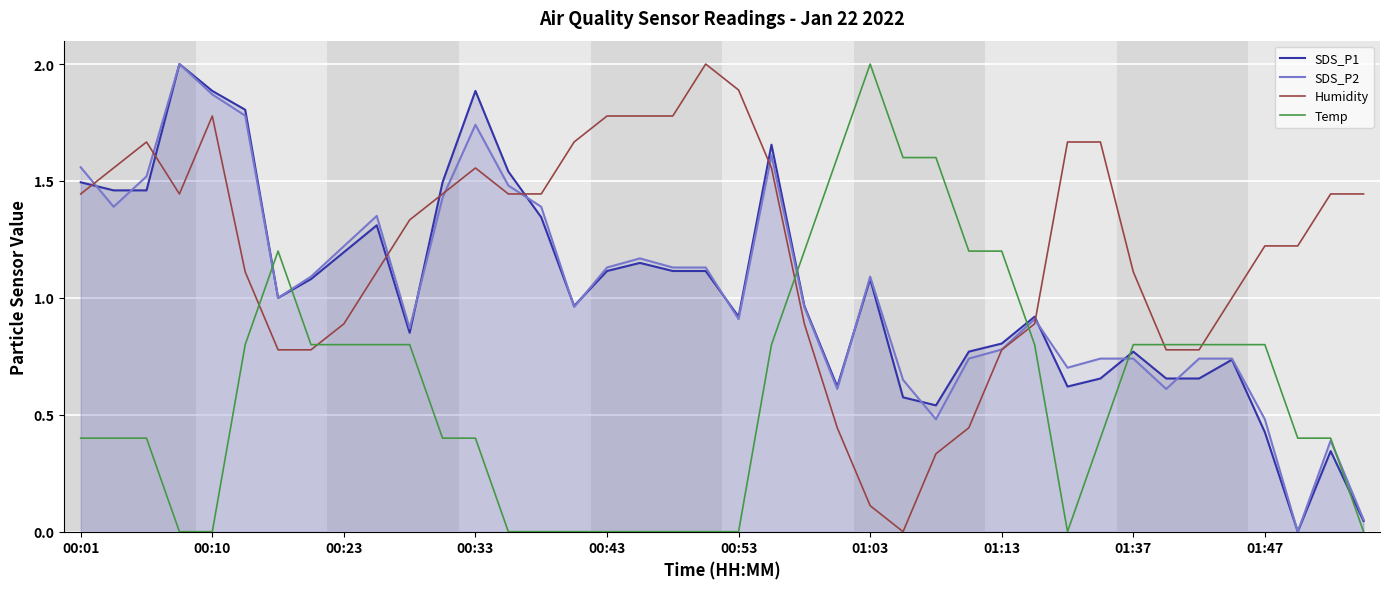

Between 29 and 18, which is larger?

18